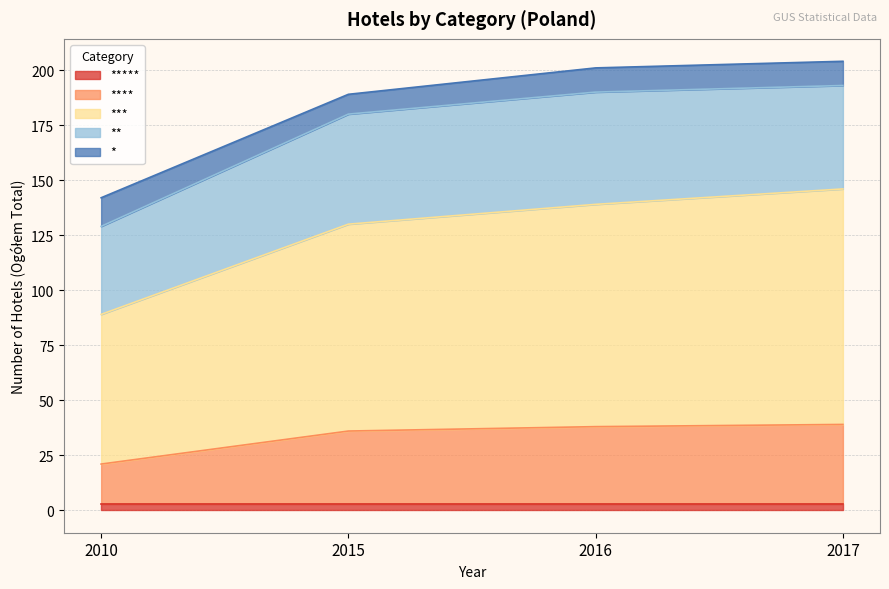

Reading left to right, transcribe all the data shown in this chart.

*****: 2010=3	2015=3	2016=3	2017=3
****: 2010=18	2015=33	2016=35	2017=36
***: 2010=68	2015=94	2016=101	2017=107
**: 2010=40	2015=50	2016=51	2017=47
*: 2010=13	2015=9	2016=11	2017=11